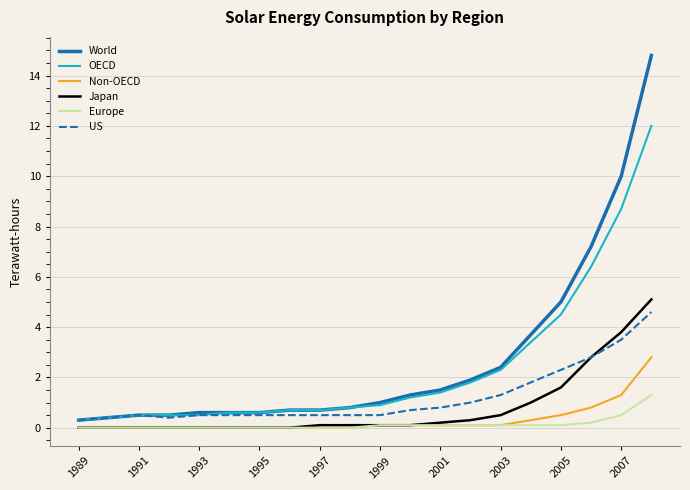

Which series has the widest spread of values?

World